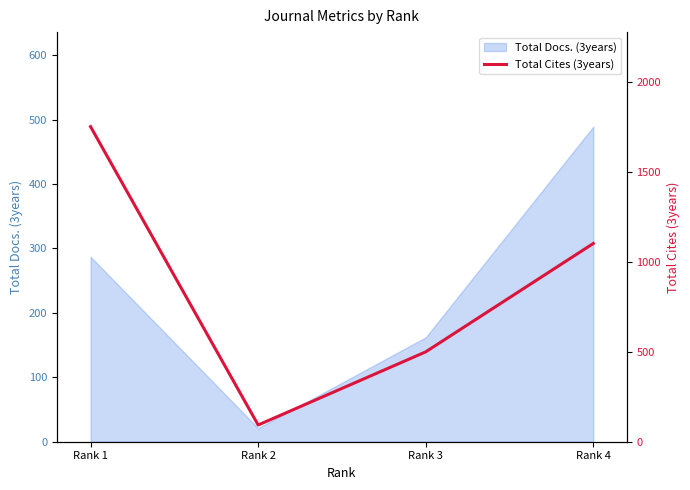

At which category does the chart reach its minimum across all series?

Rank 2